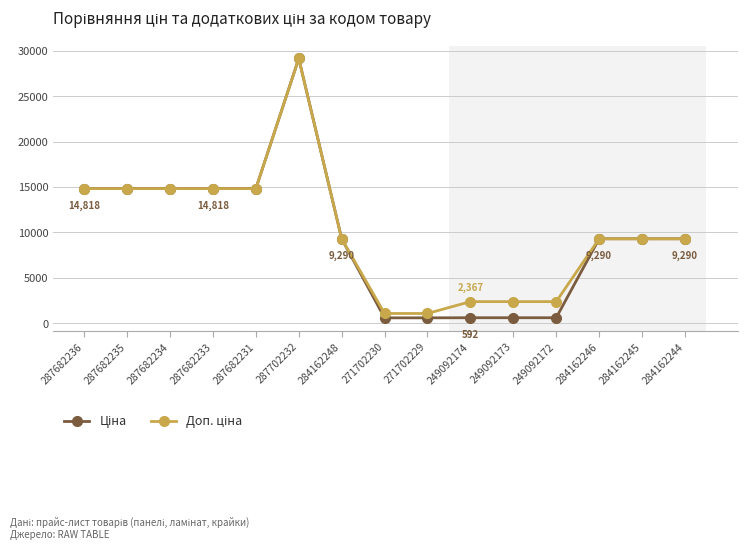

What position from the right is 249092173?

5